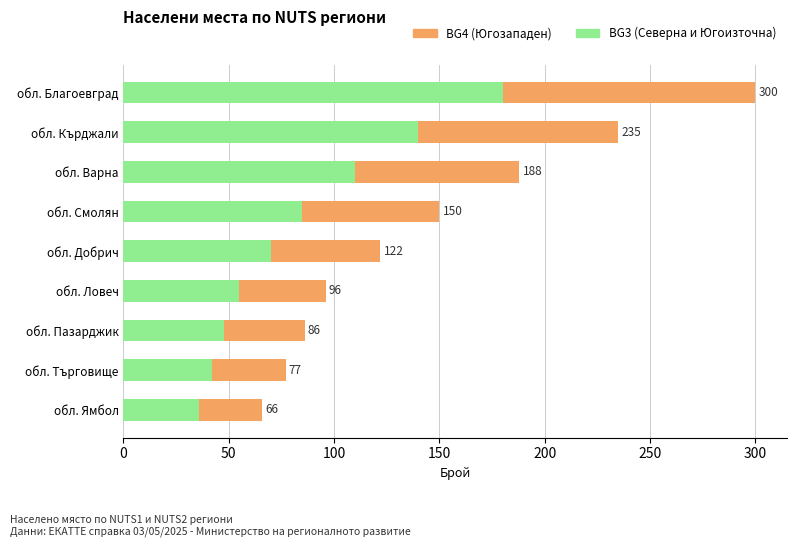

How many bars are there in total?

18